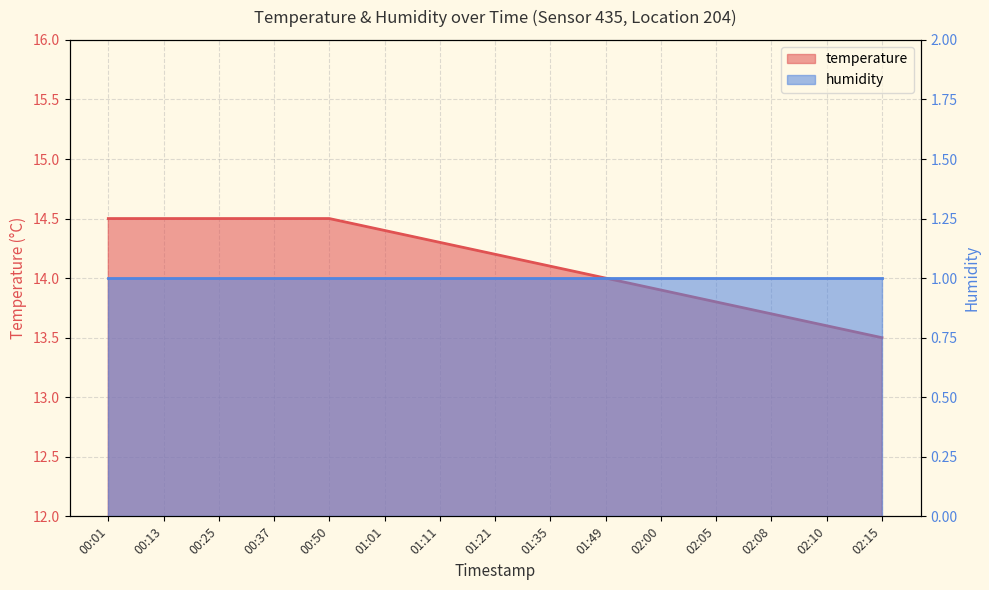

Rank the categories by value from highest to lowest.

00:01, 00:13, 00:25, 00:37, 00:50, 01:01, 01:11, 01:21, 01:35, 01:49, 02:00, 02:05, 02:08, 02:10, 02:15